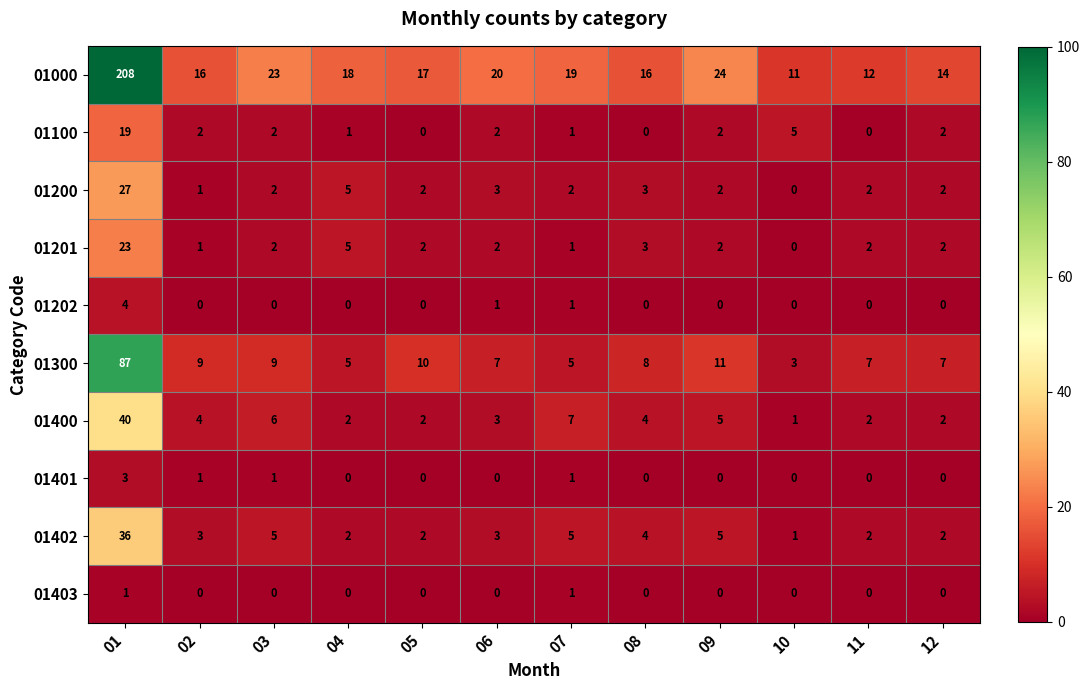

Is it true that 01402 equals 2 at 05?

True